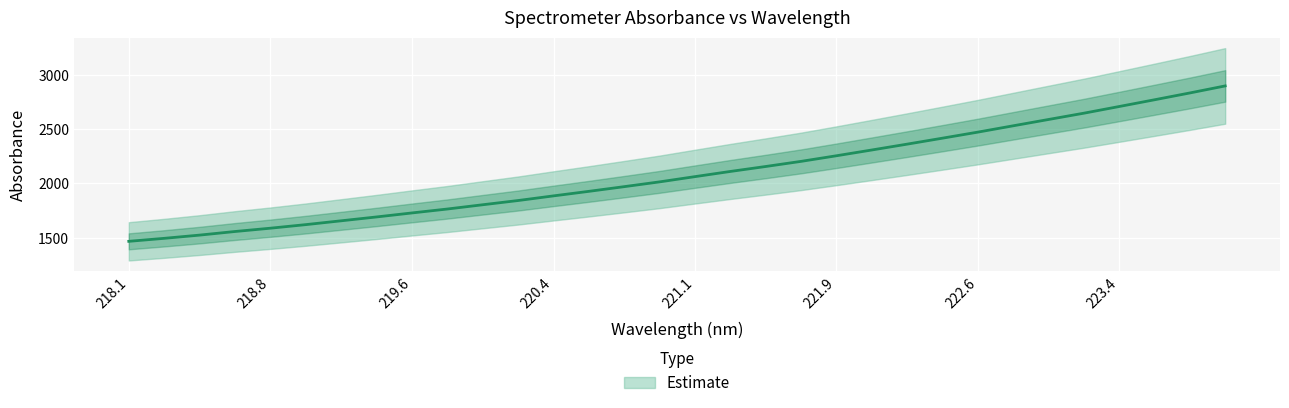

What position from the left is 223.7895?

31